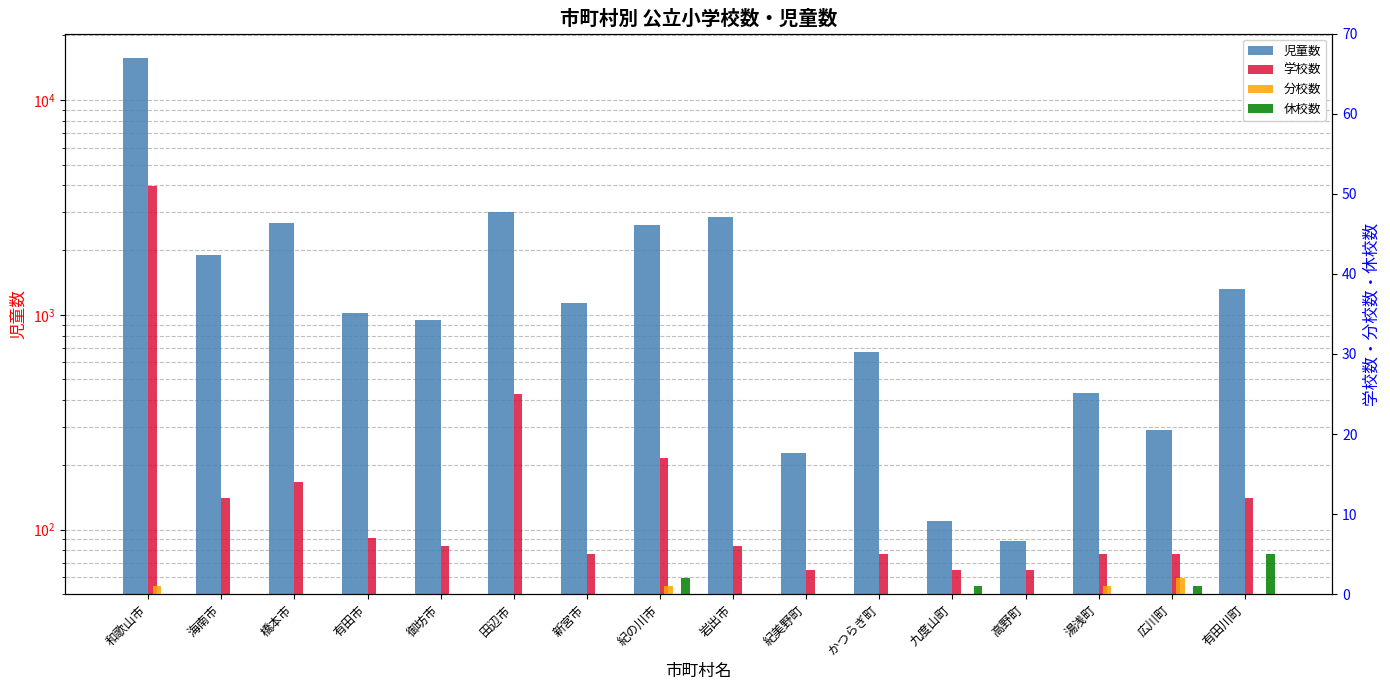

How many data points in 休校数 are above 0?

4